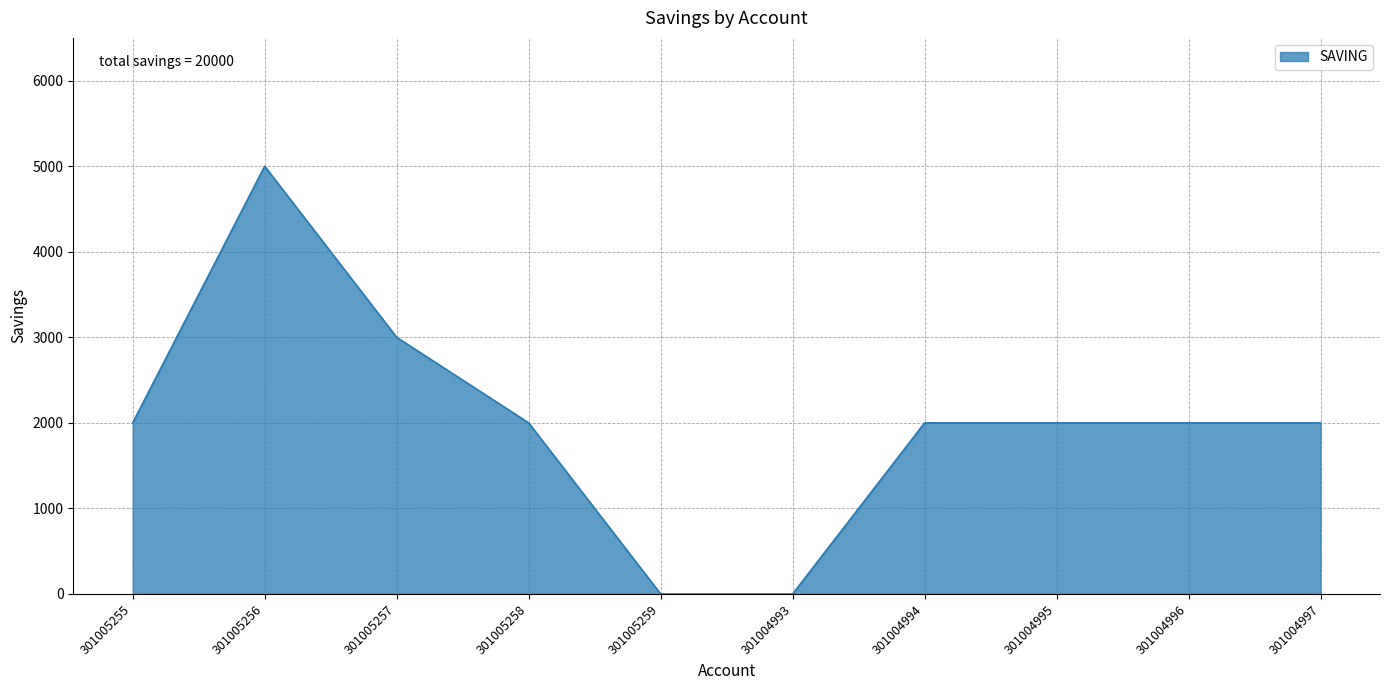

What is the difference between the maximum and minimum values?

5000